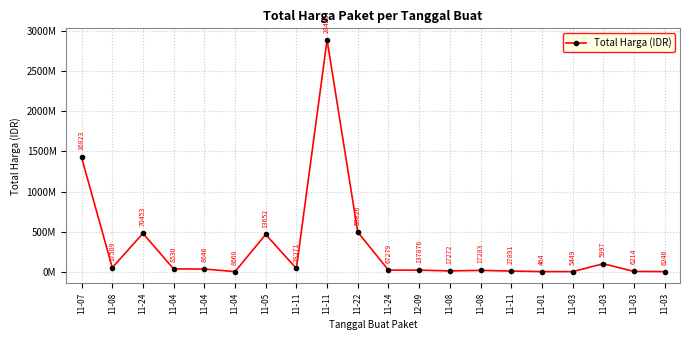

Between 11-03 and 11-11, which is larger?

11-11